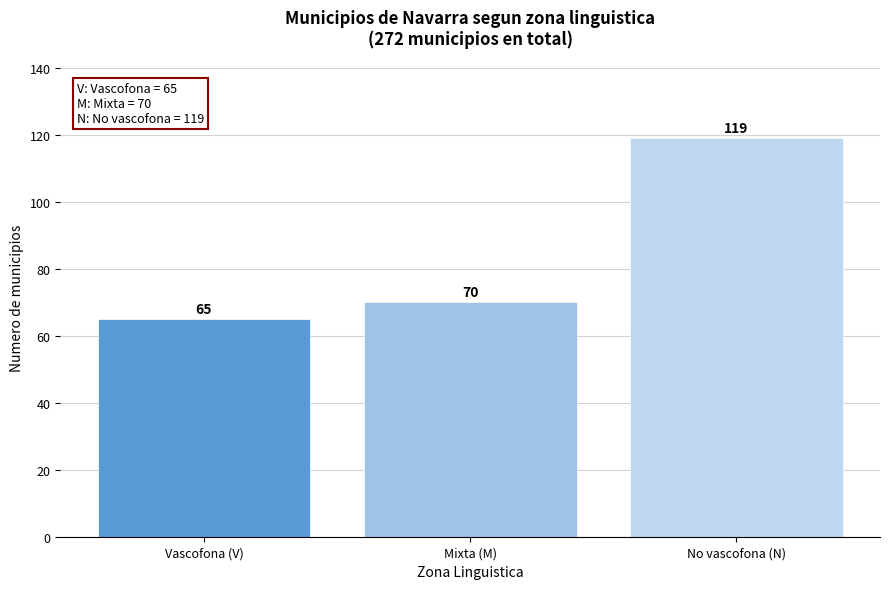

Reading right to left, extract all data points from this chart.

No vascofona (N)=119	Mixta (M)=70	Vascofona (V)=65